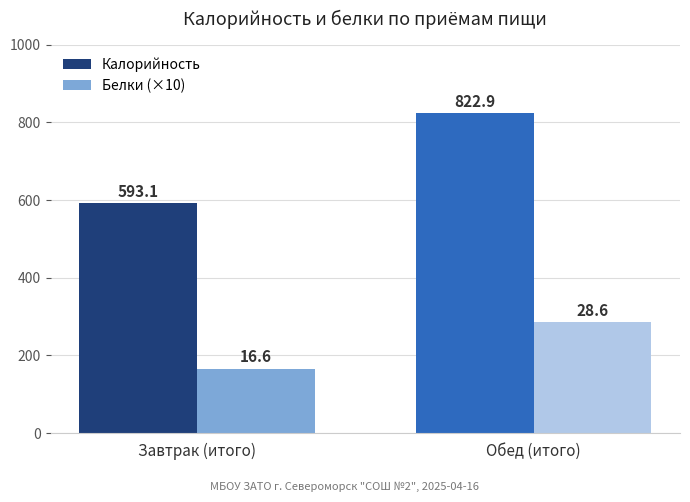

Is the value of Белки (×10) at Завтрак (итого) greater than the value of Калорийность at Завтрак (итого)?

No